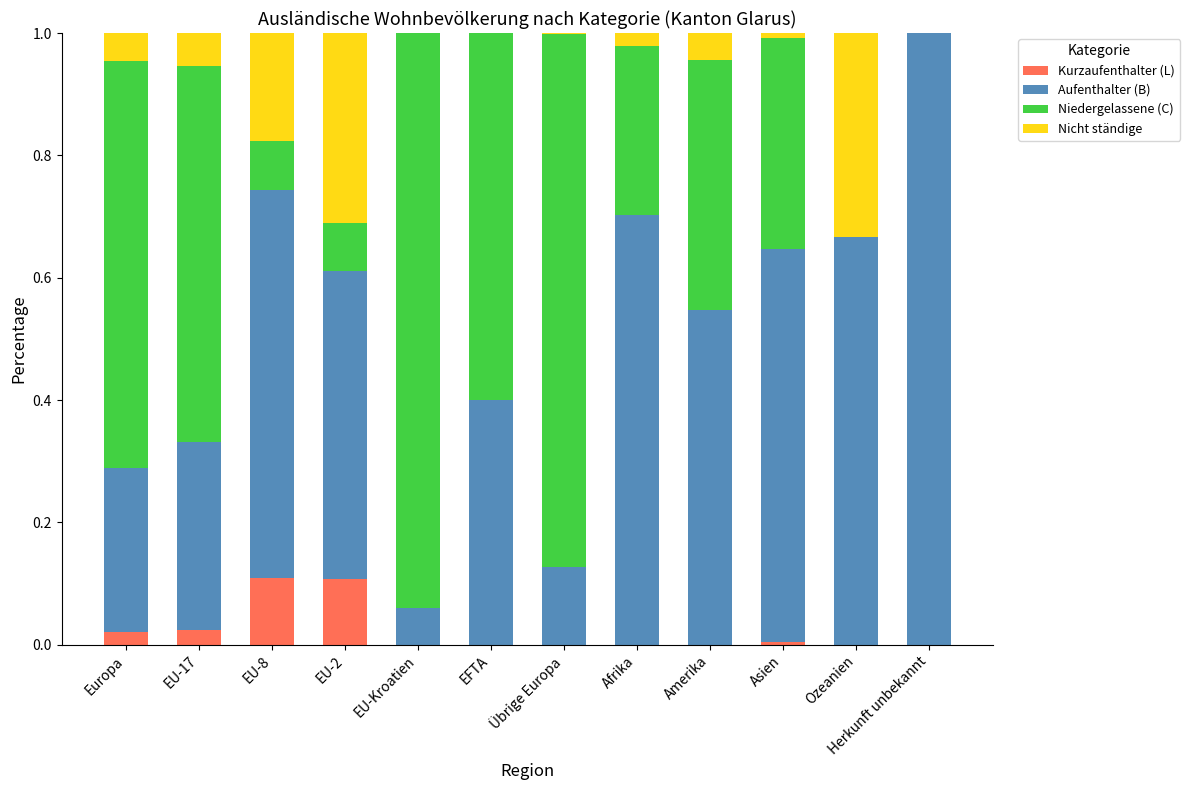

The value of Kurzaufenthalter (L) at Übrige Europa is 0.0. True or false?

True